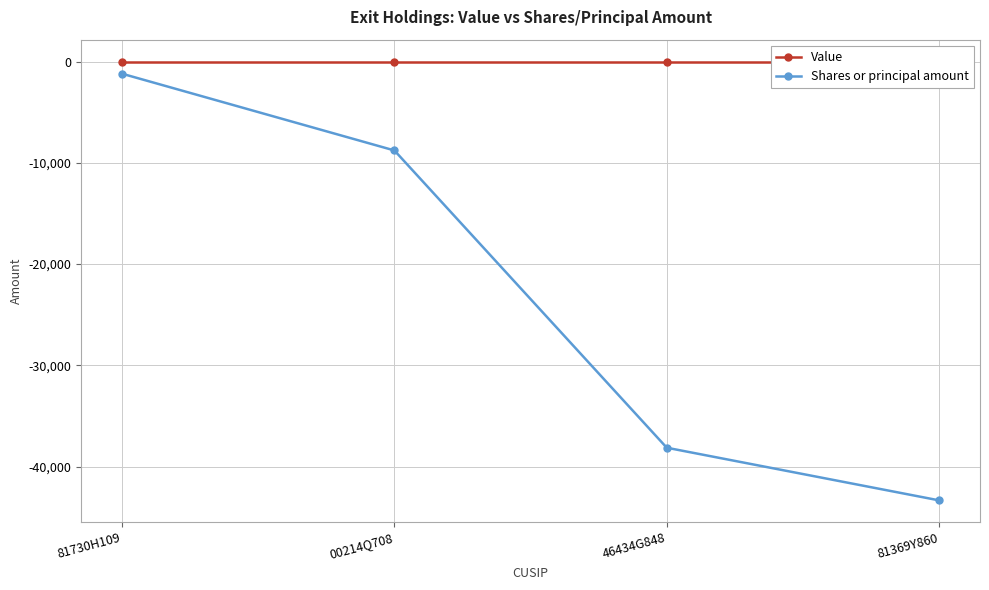

Count the number of data series in this chart.

2